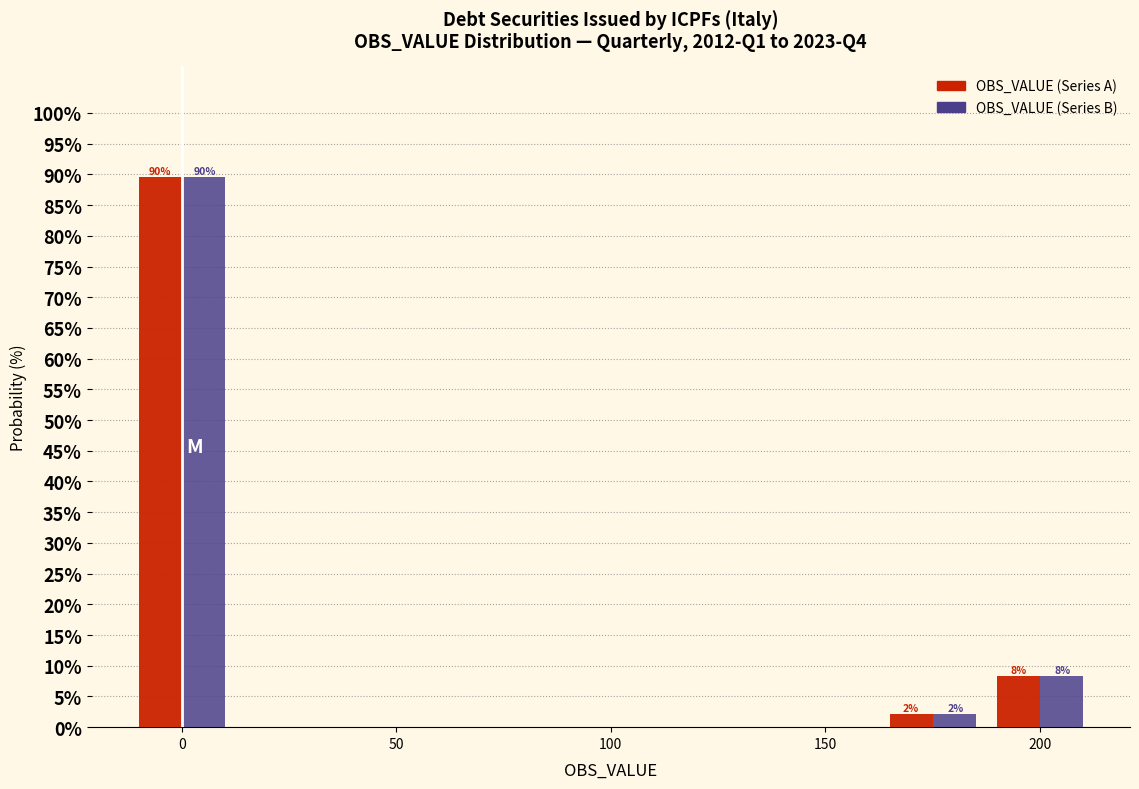

In the OBS_VALUE (Series A) series, which range on the x-axis has the tallest bar?

-12.5 to 12.5